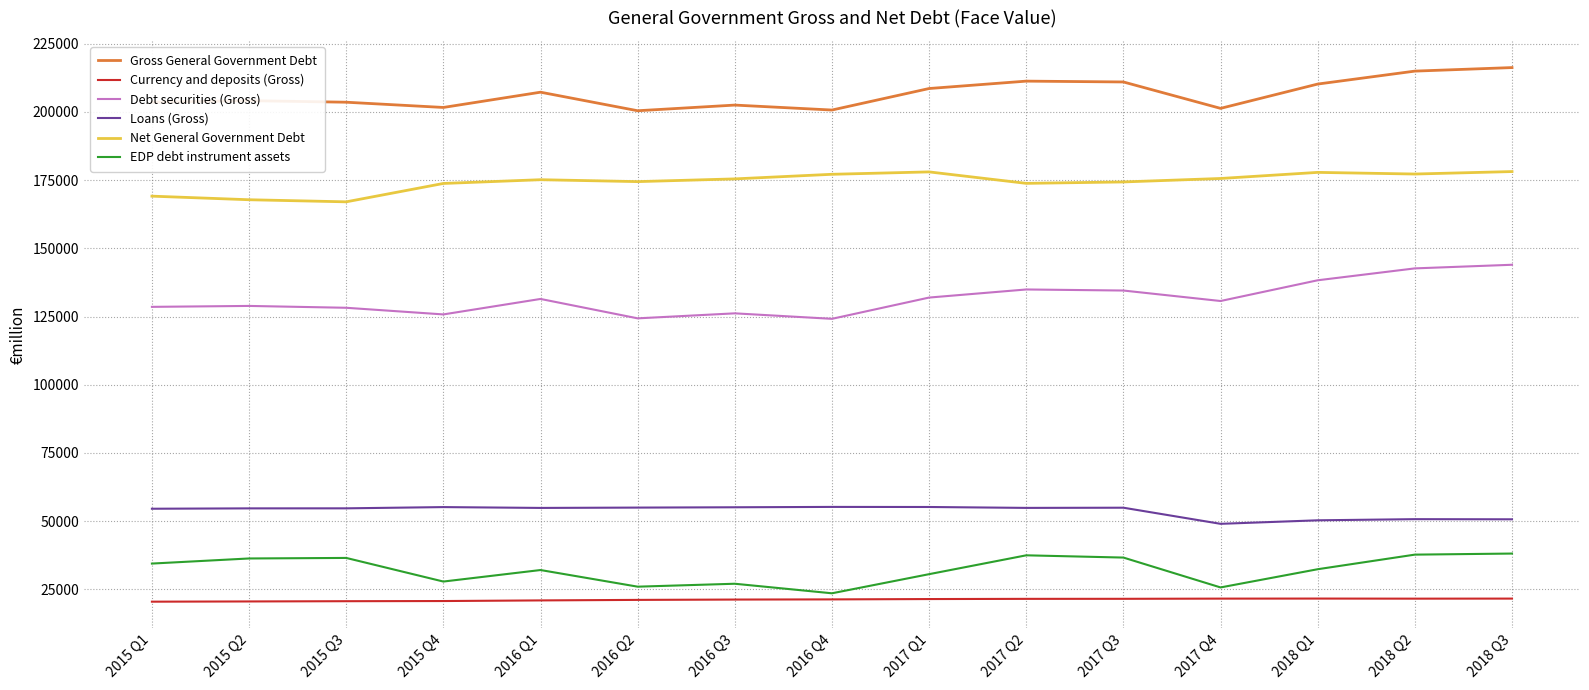

True or false: Currency and deposits (Gross) and Net General Government Debt cross at least once.

False